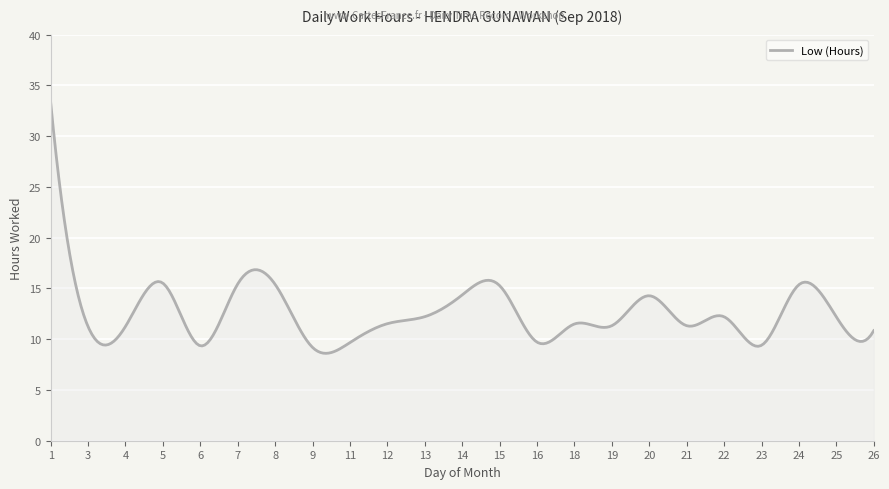

True or false: there are more than 0 points higher than both neighbors.

True